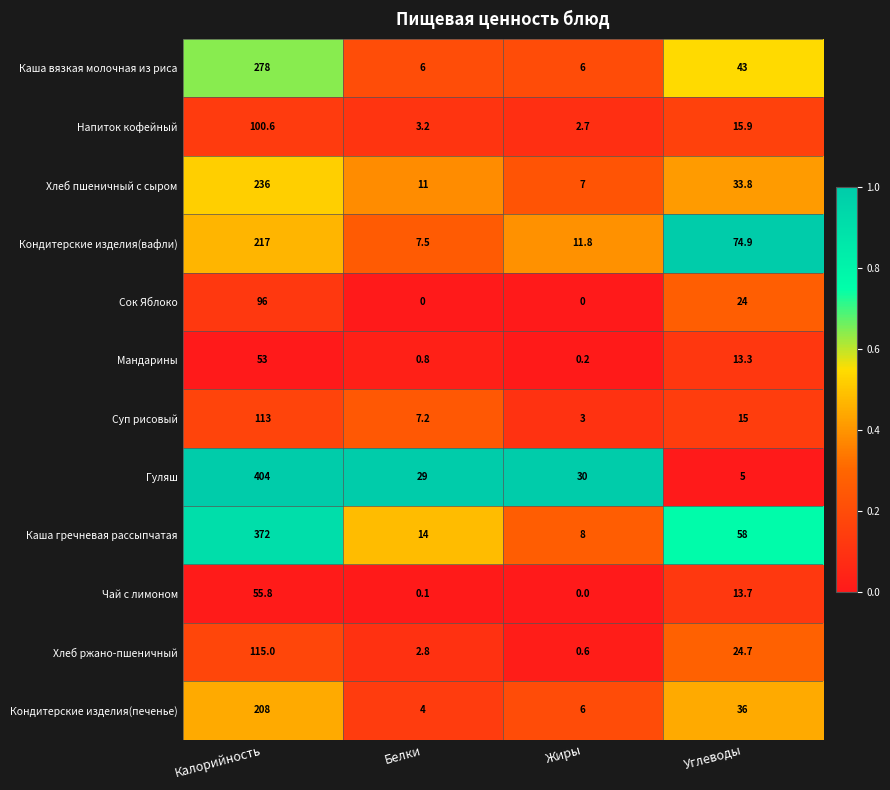

What is the average value of the Мандарины series?

16.8